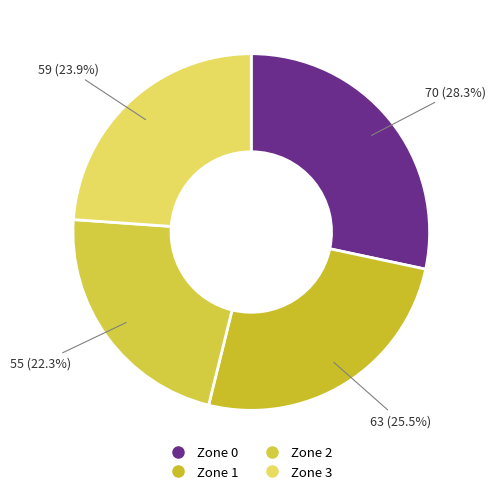

The Zone 3 slice represents 34% of the pie. True or false?

False